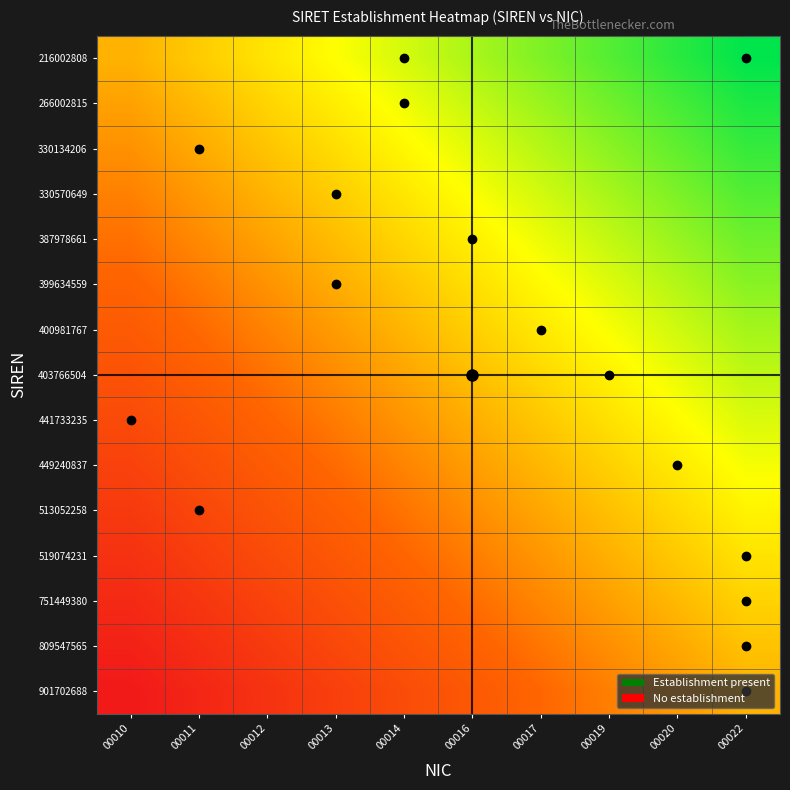

List the series in order of their peak value, lowest first.

901702688, 809547565, 751449380, 519074231, 513052258, 449240837, 441733235, 403766504, 400981767, 399634559, 387978661, 330570649, 330134206, 266002815, 216002808